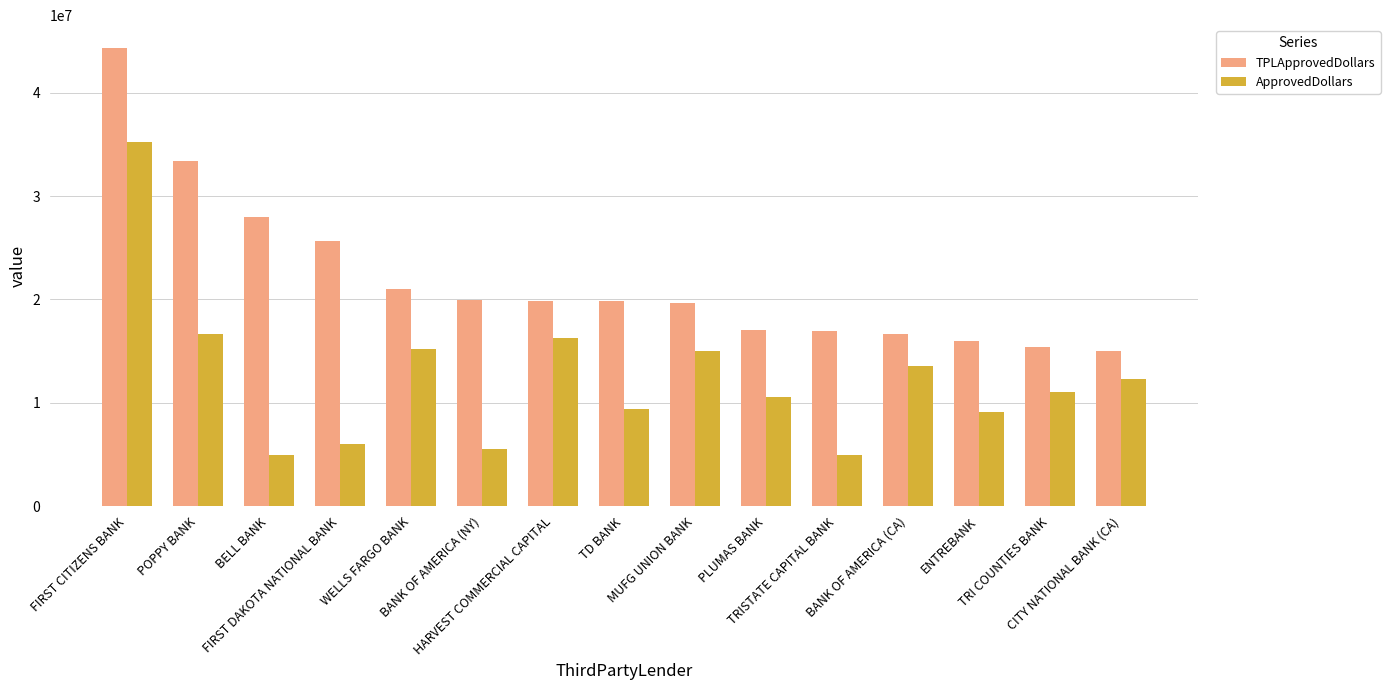

List the series in order of their peak value, highest first.

TPLApprovedDollars, ApprovedDollars